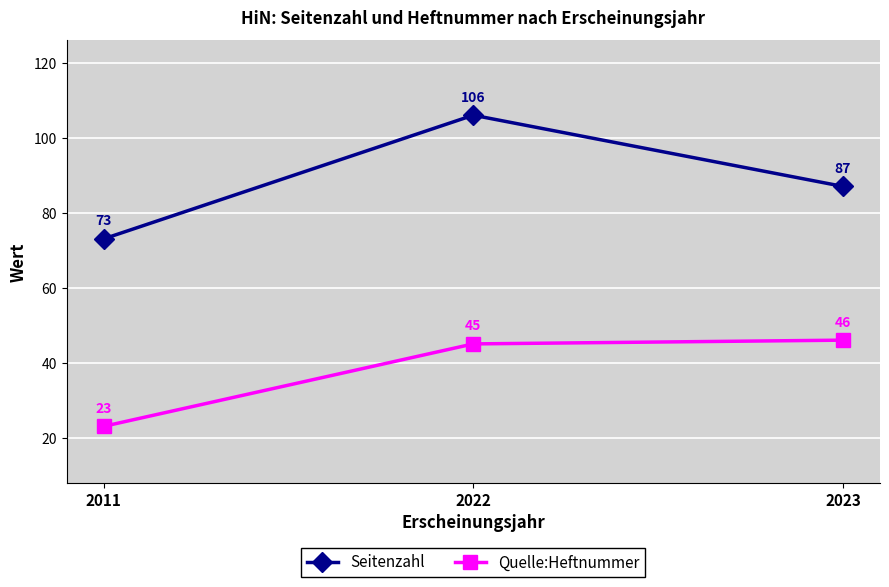

What is the average value of the Seitenzahl series?

89